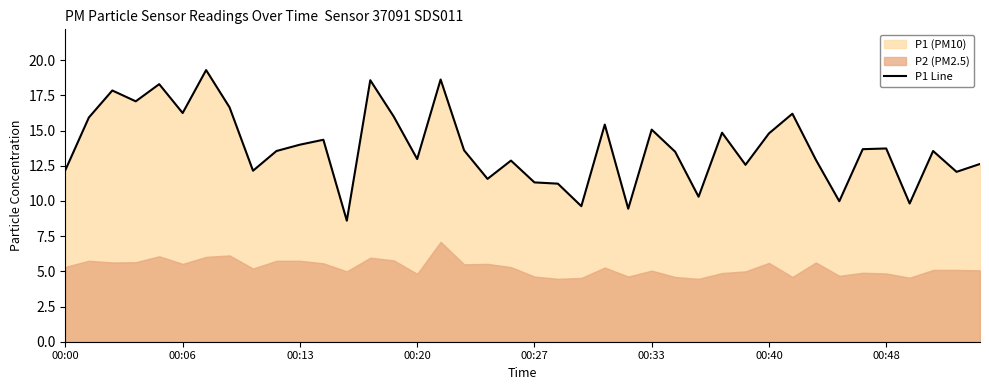

The P1 Line series shows 4.8 at 00:13. True or false?

False